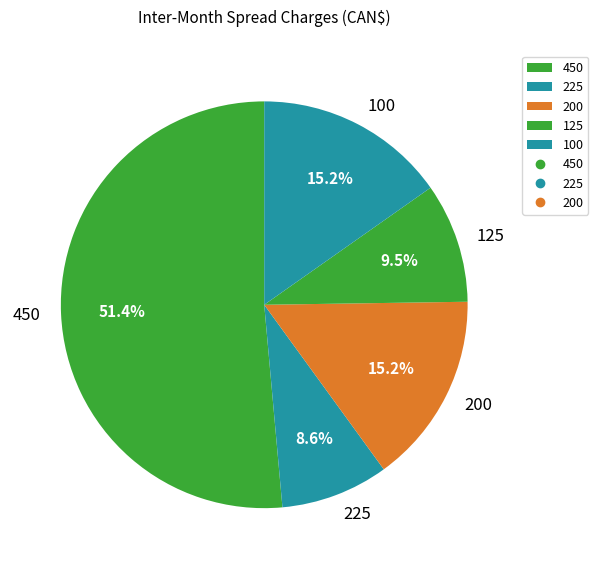

Combined, do 100 and 225 account for over 50%?

No